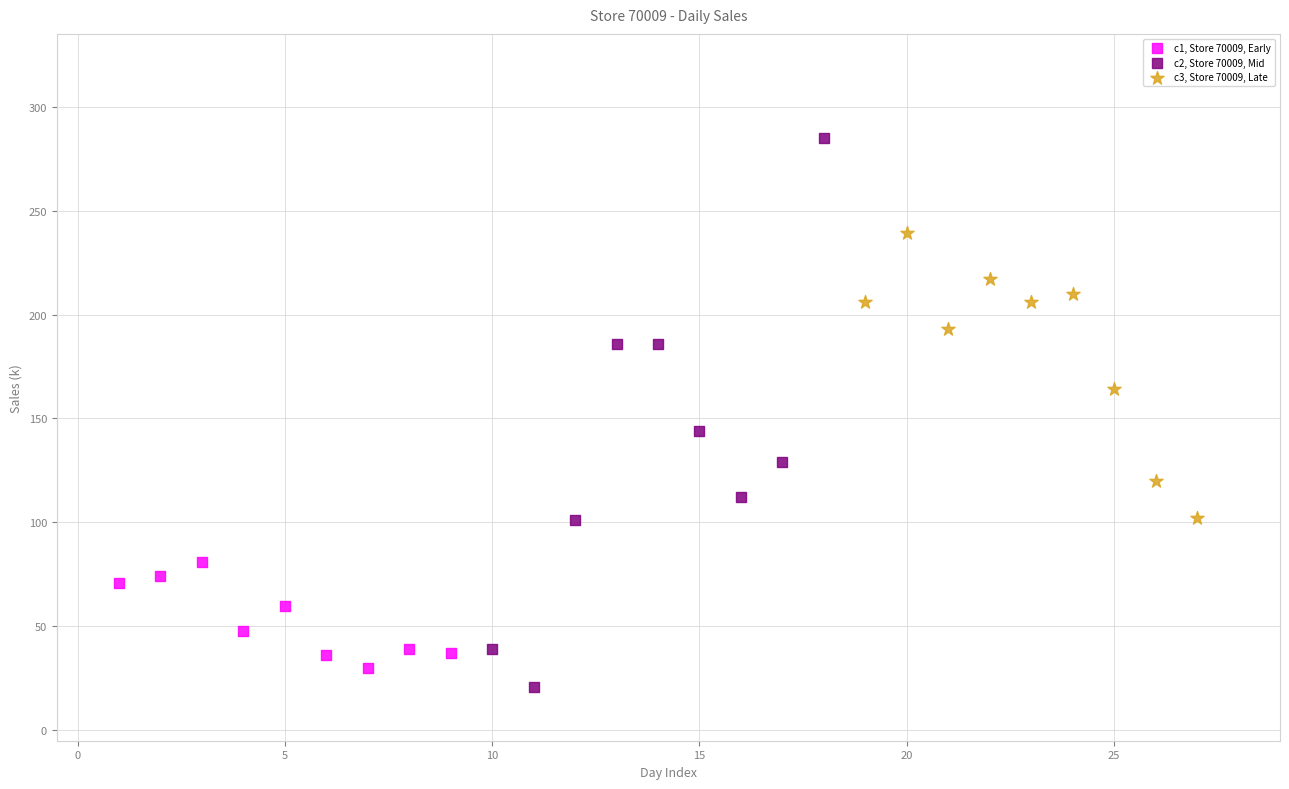

Which series has the widest spread of Y values?

c2, Store 70009, Mid